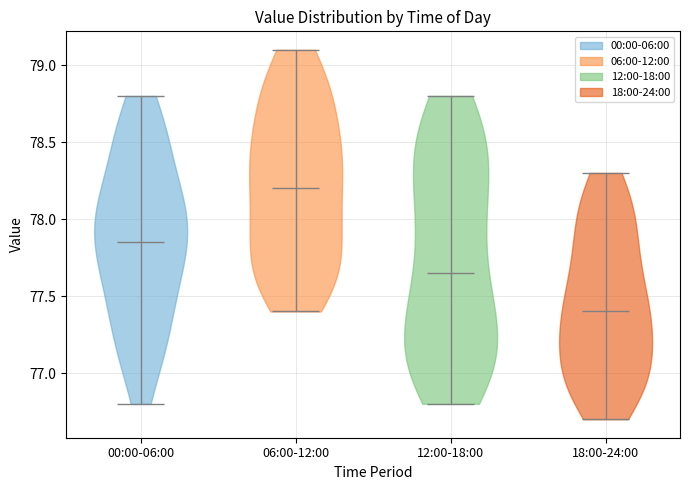

Reading left to right, read every violin against the y-axis: where its median line is, and the lowest and highest points it reaches. The values are not printed on the chart, so give them approximately, as read against the axis.

00:00-06:00: median line 77.85, lowest point 76.80, highest point 78.80
06:00-12:00: median line 78.20, lowest point 77.40, highest point 79.10
12:00-18:00: median line 77.65, lowest point 76.80, highest point 78.80
18:00-24:00: median line 77.40, lowest point 76.70, highest point 78.30